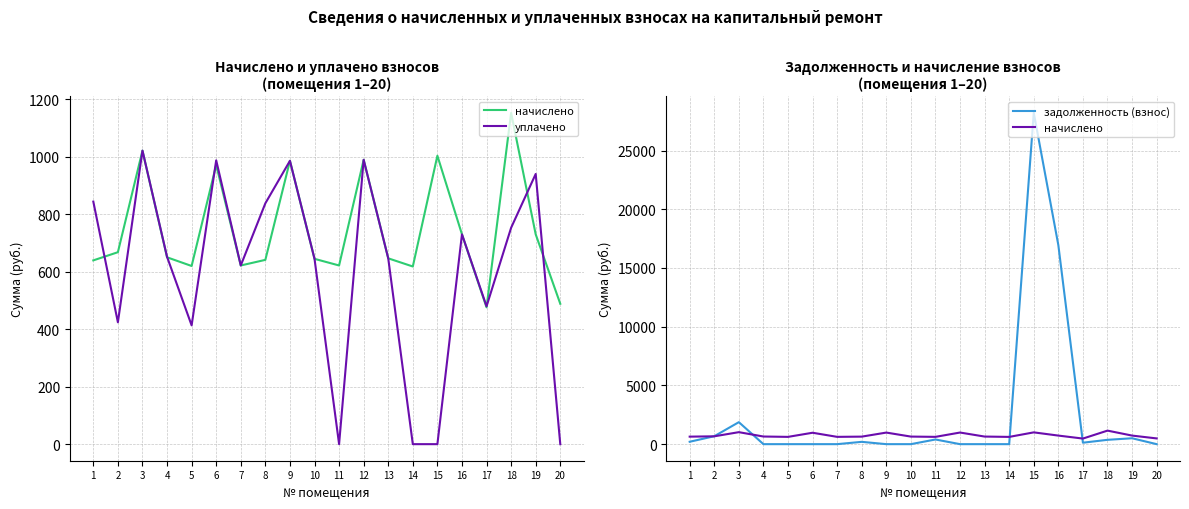

What is the value of the задолженность (взнос) point at the 2nd from the left?

673.8